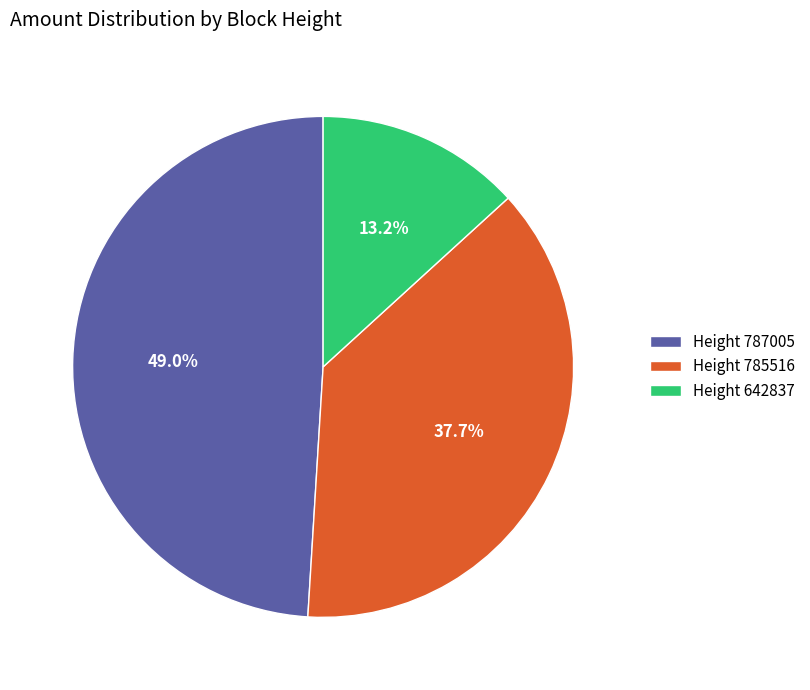

Is the sum of Height 787005 and Height 642837 greater than half?

Yes